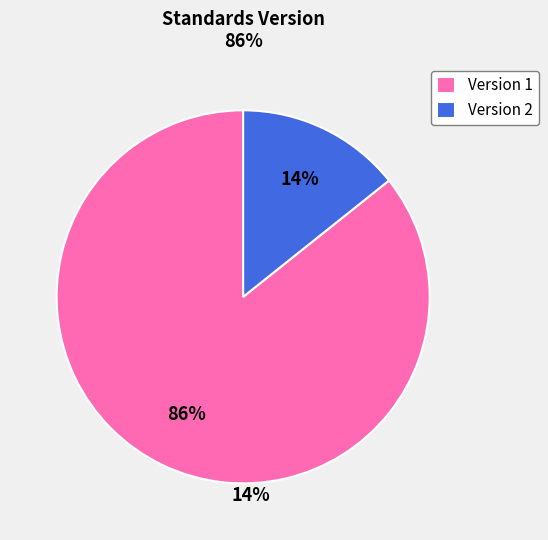

Do Version 1 and Version 2 together represent more than half of the pie?

Yes